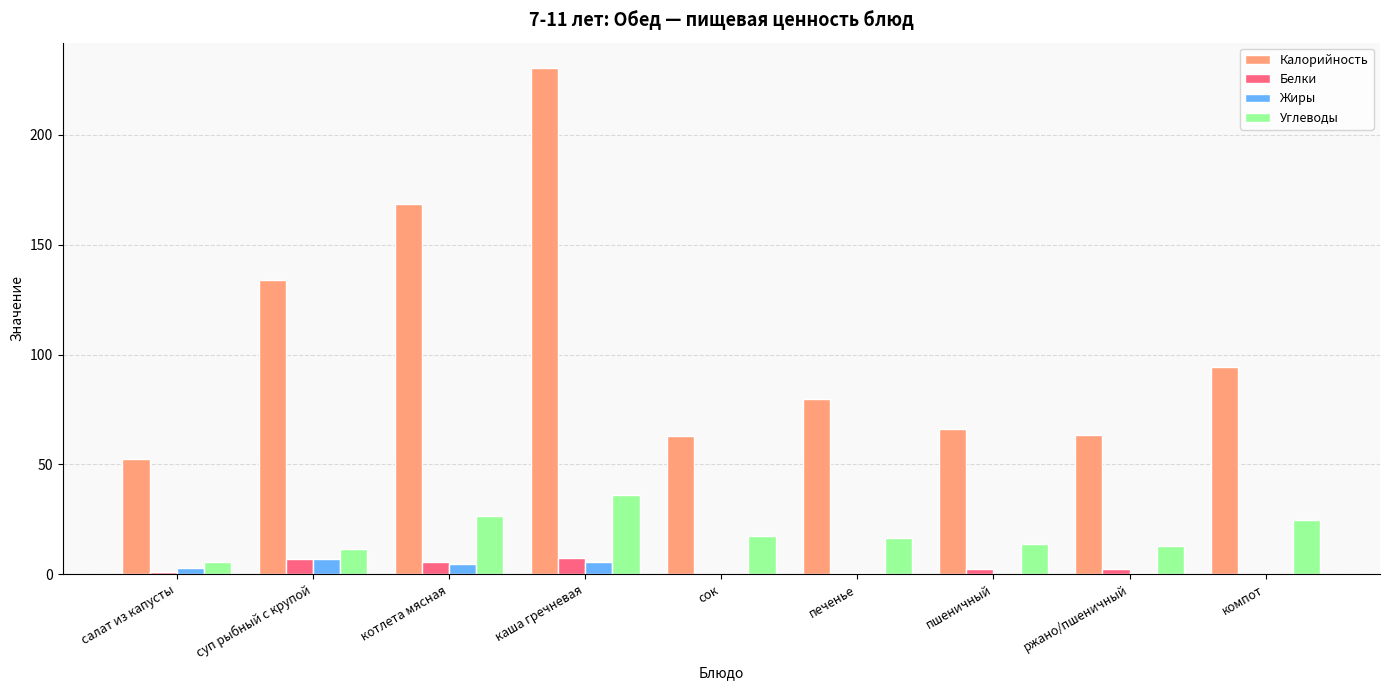

Are the bars grouped side by side (vs. stacked)?

Yes